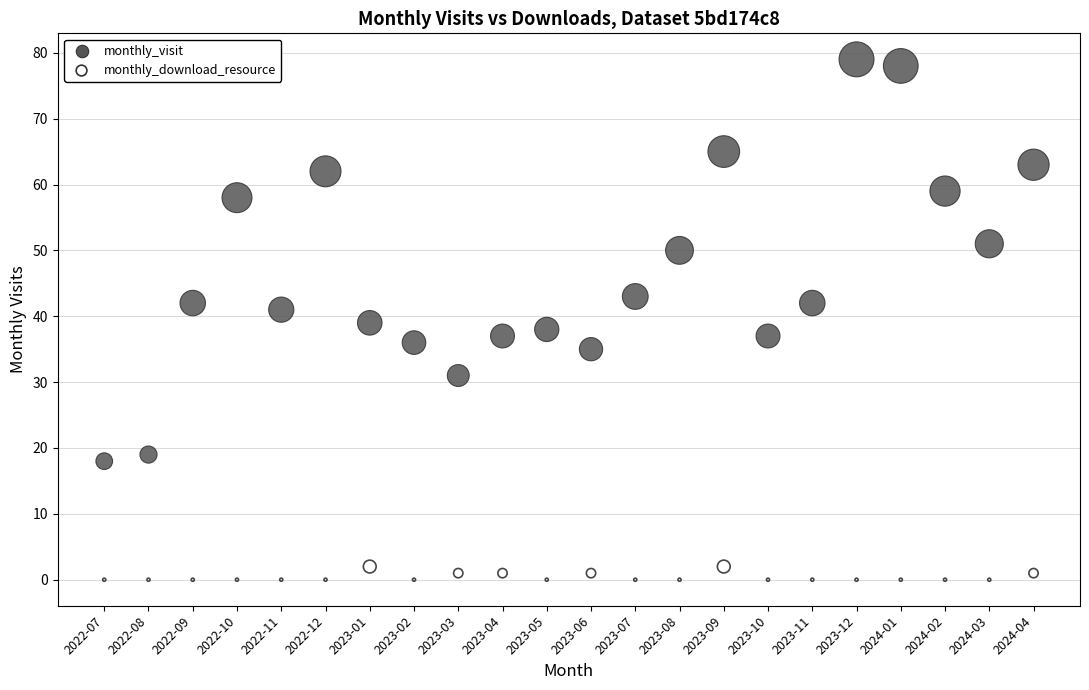

Which series contains the highest Y value?

monthly_visit